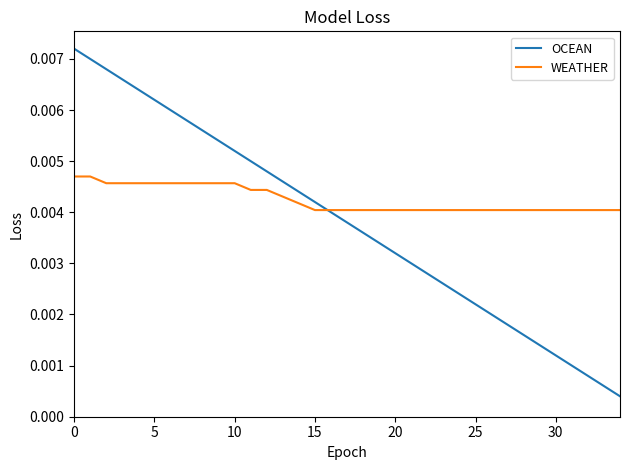

Rank the series by their maximum value, from highest to lowest.

OCEAN, WEATHER